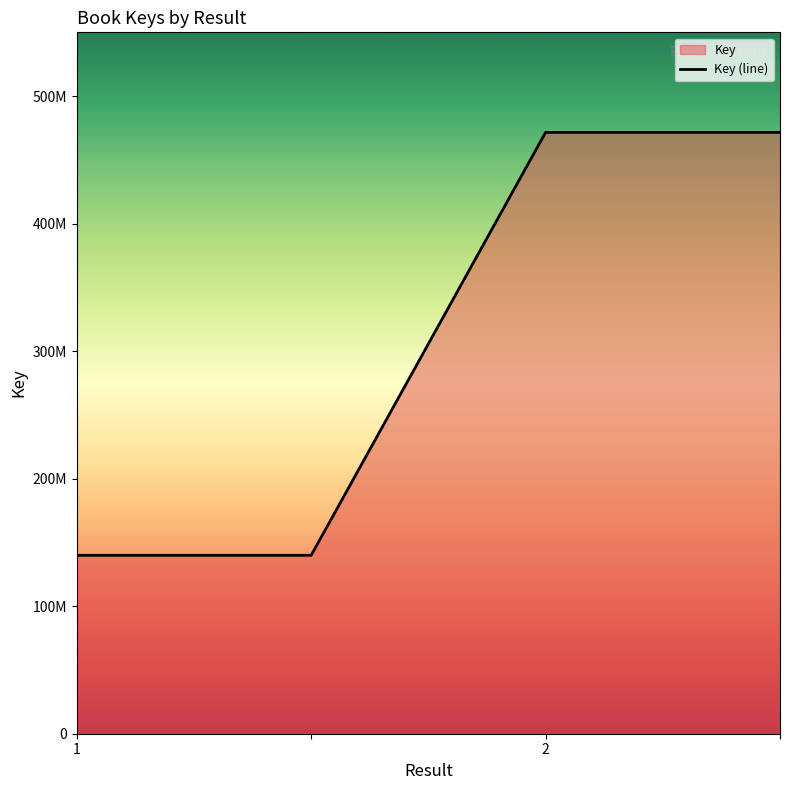

What value does the data have at 3?

471540917